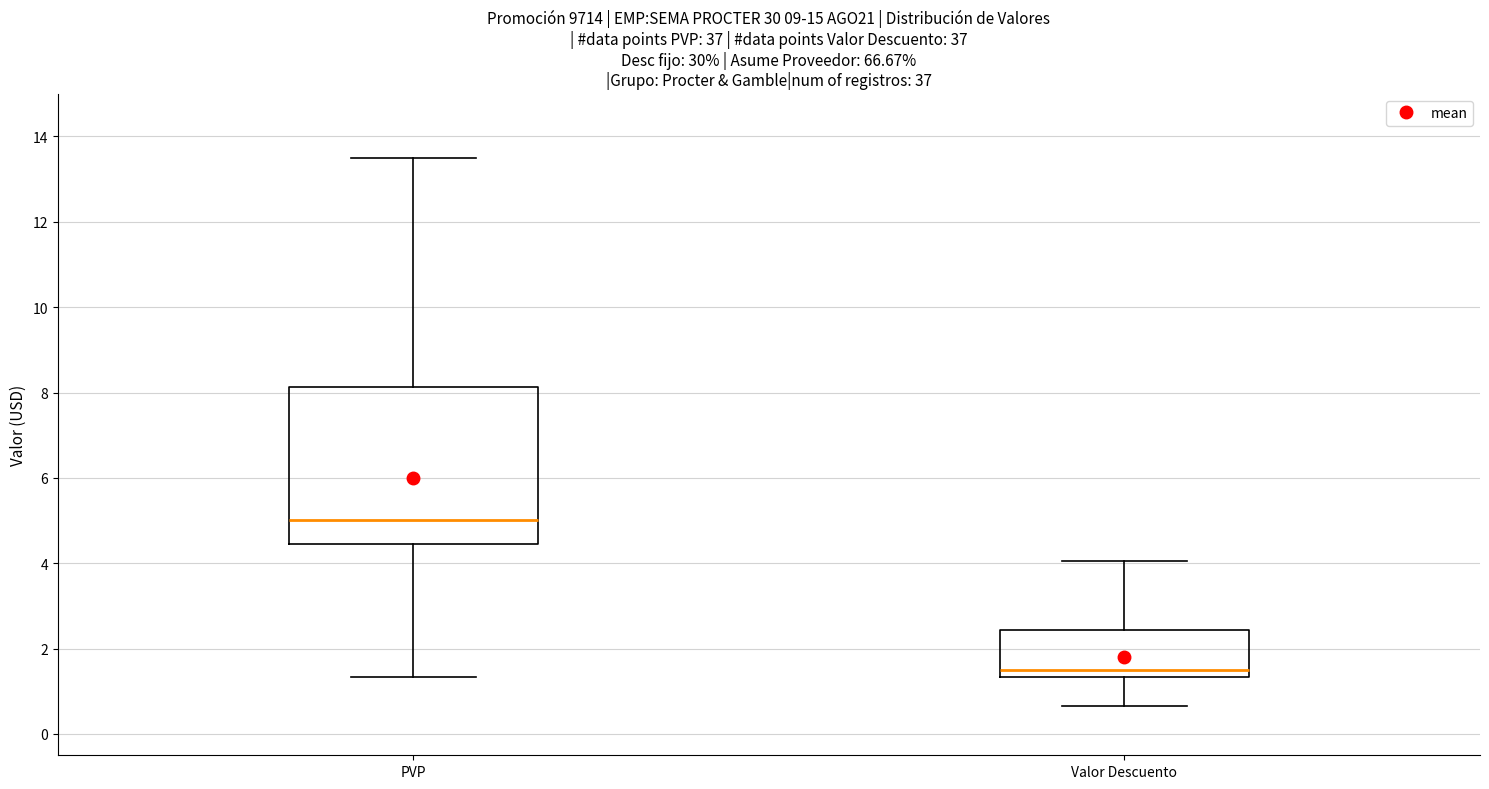

Reading left to right, read every box against the y-axis: the position of its median line, the range the box covers, and the ends of its whiskers. The values are not printed on the chart, so give them approximately, as read against the axis.

PVP: median 5.0, box 4.4 to 8.2, whiskers 1.4 to 13.6
Valor Descuento: median 1.6, box 1.4 to 2.4, whiskers 0.6 to 4.0